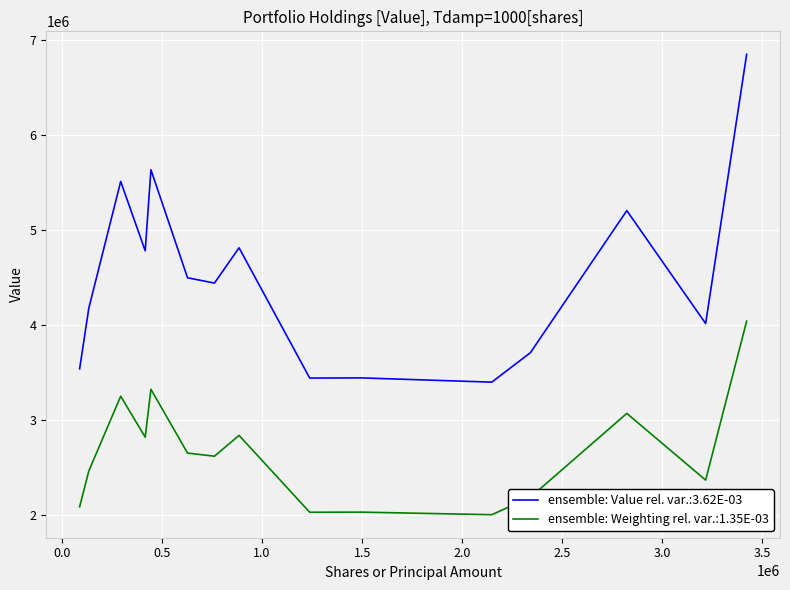

List the series in order of their overall mean, lowest first.

ensemble: Weighting rel. var.:1.35E-03, ensemble: Value rel. var.:3.62E-03